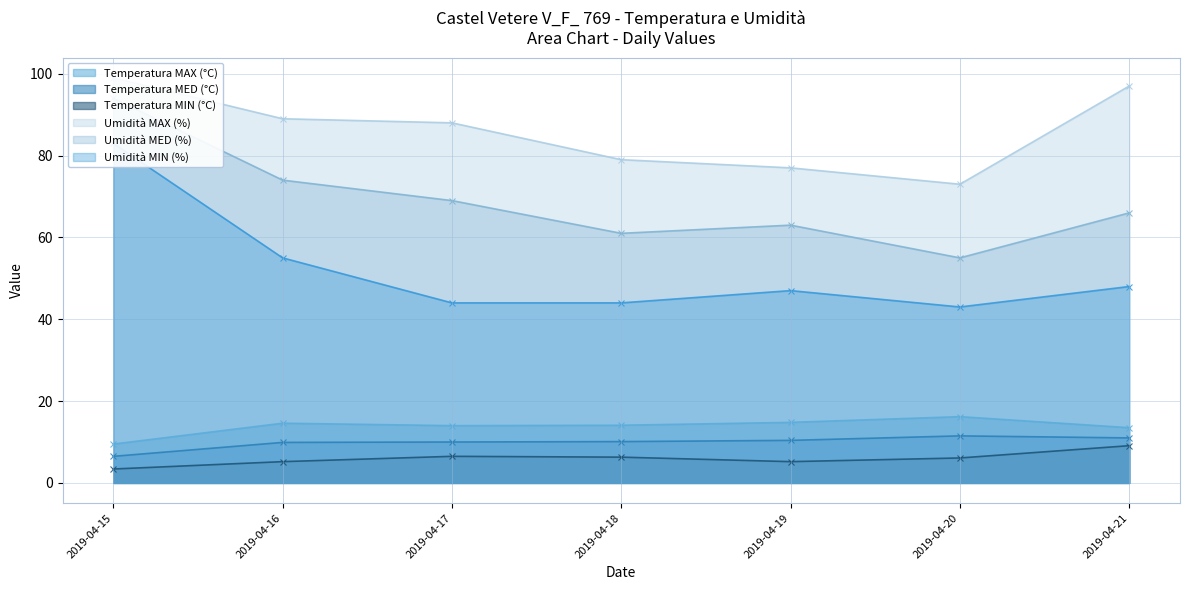

What is the maximum value shown in the chart?

99.0